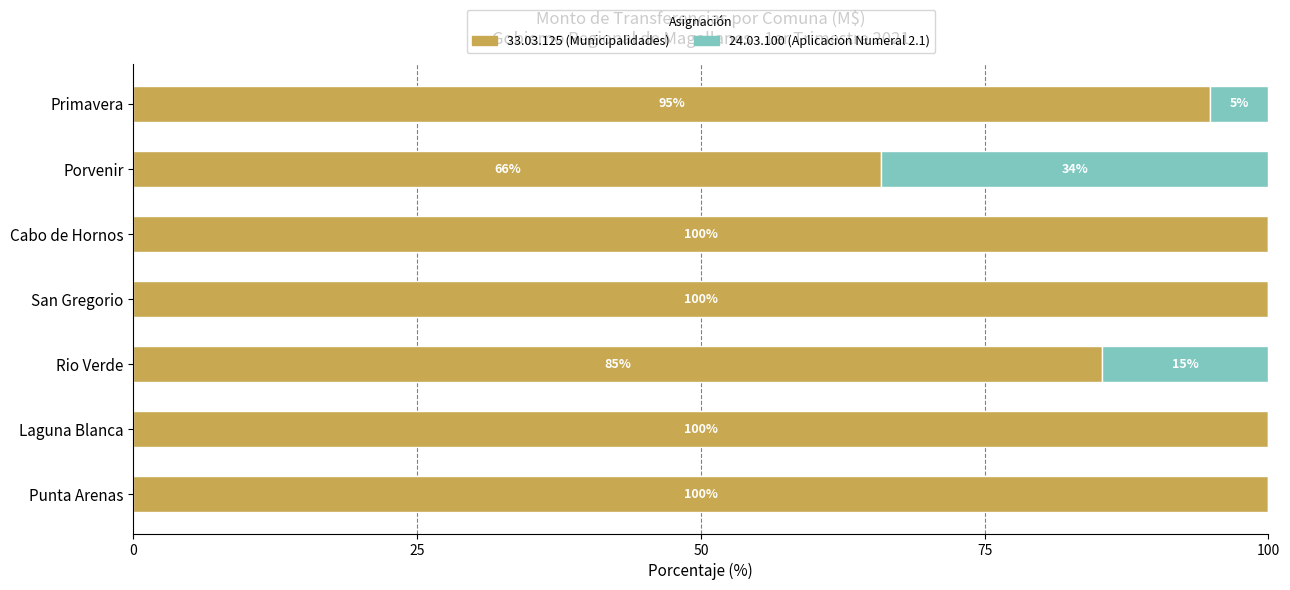

Is it true that 33.03.125 (Municipalidades) equals 174.0 at Cabo de Hornos?

False